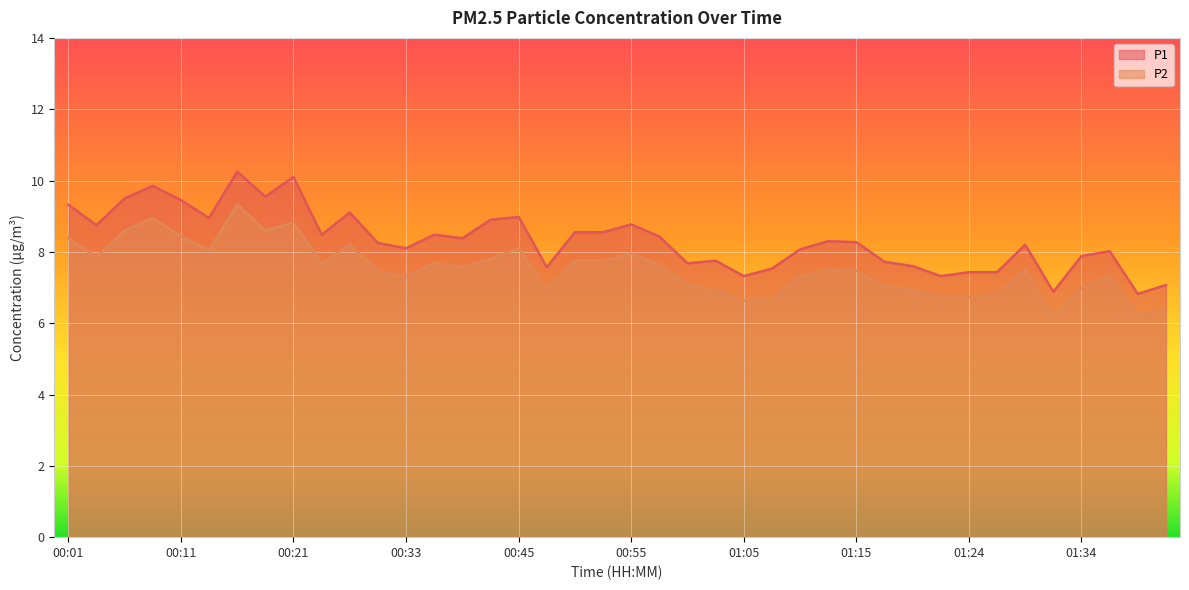

What is the average value of the P1 series?

8.3